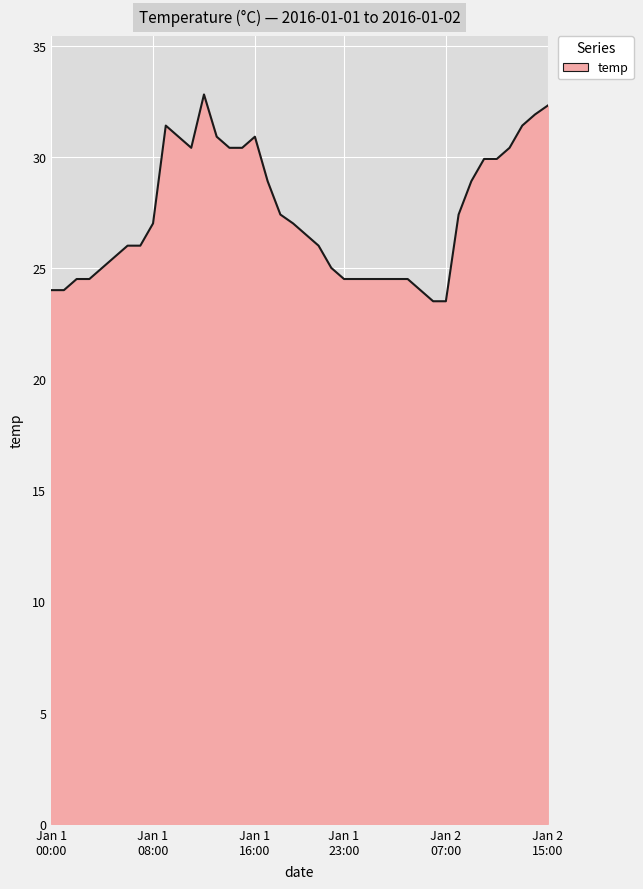

What is the minimum value shown in the chart?

23.5